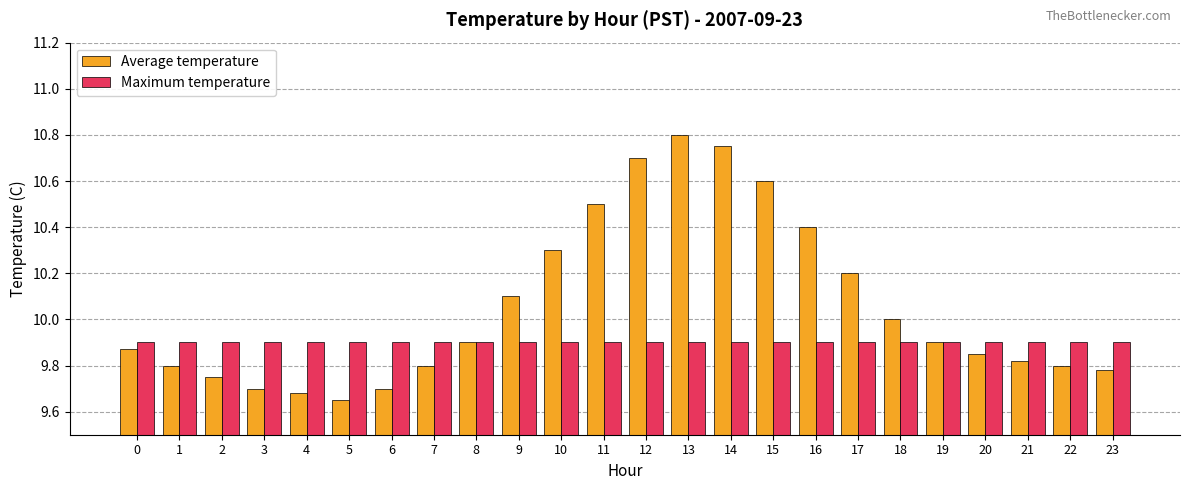

How many bars are there in total?

48